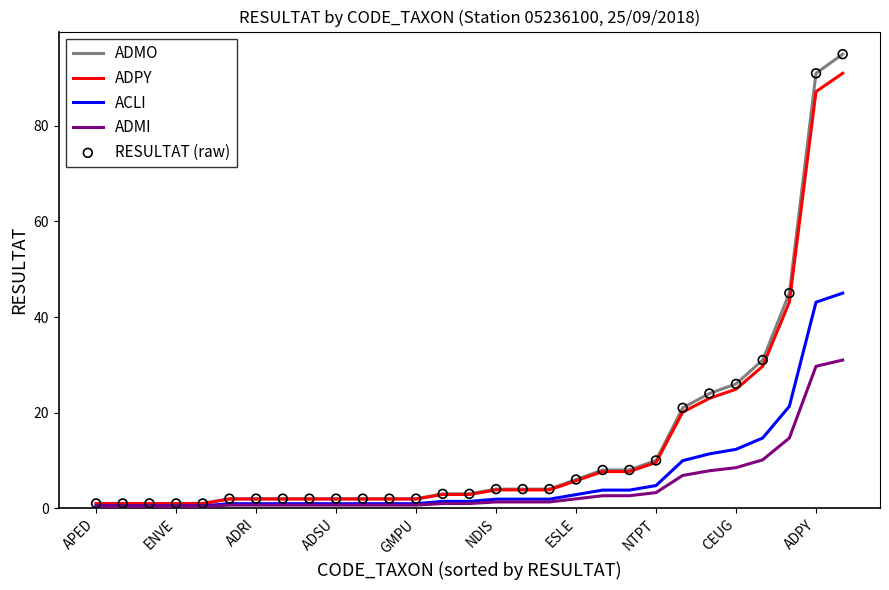

List the series in order of their peak value, lowest first.

ADMI, ACLI, ADPY, ADMO